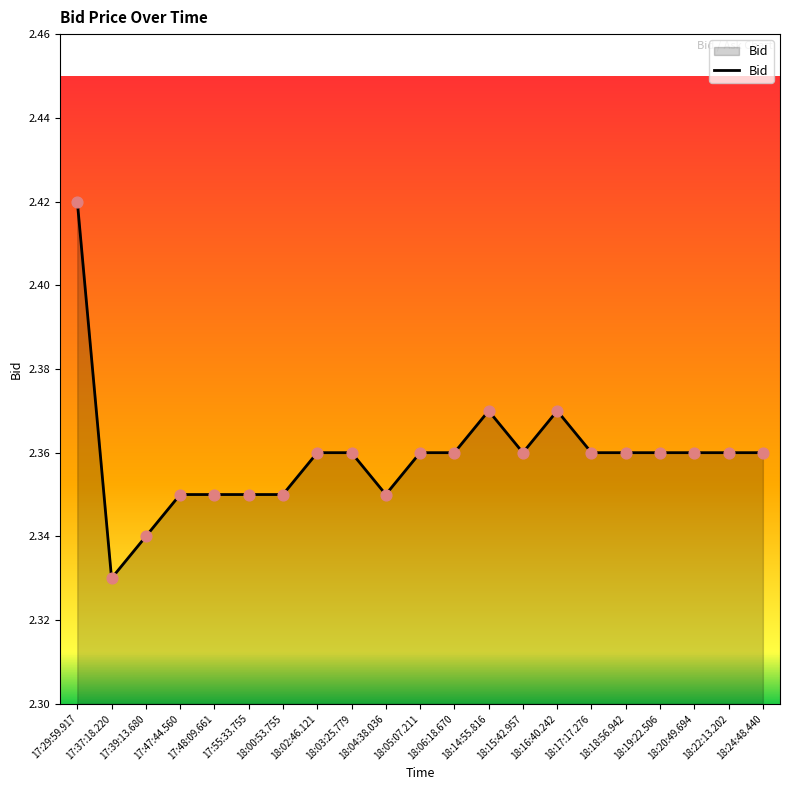

Which has a higher value, 17:39:13.680 or 18:04:38.036?

18:04:38.036